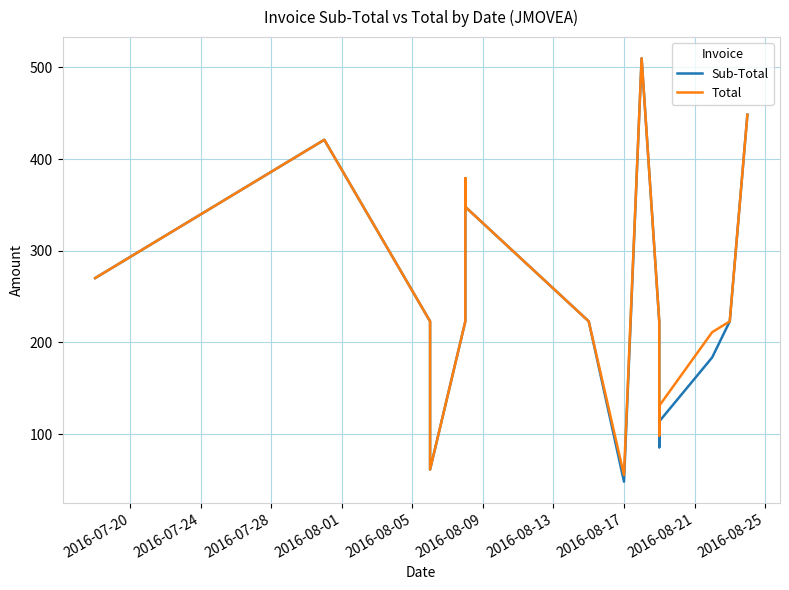

What is the smallest value displayed?

48.1